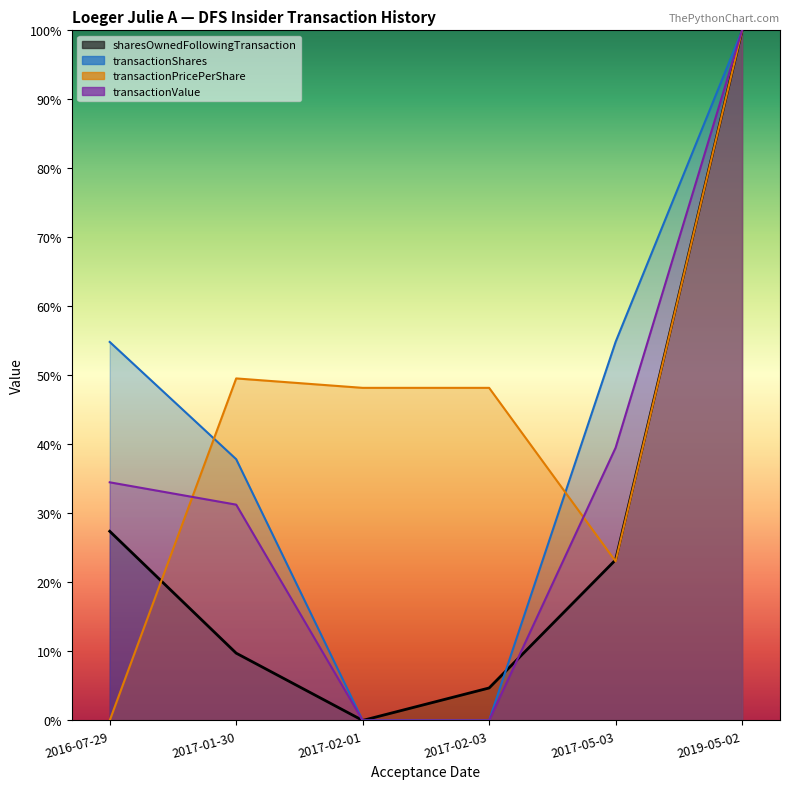

What is the difference between the transactionPricePerShare values at 2019-05-02 and 2017-02-01?

51.8